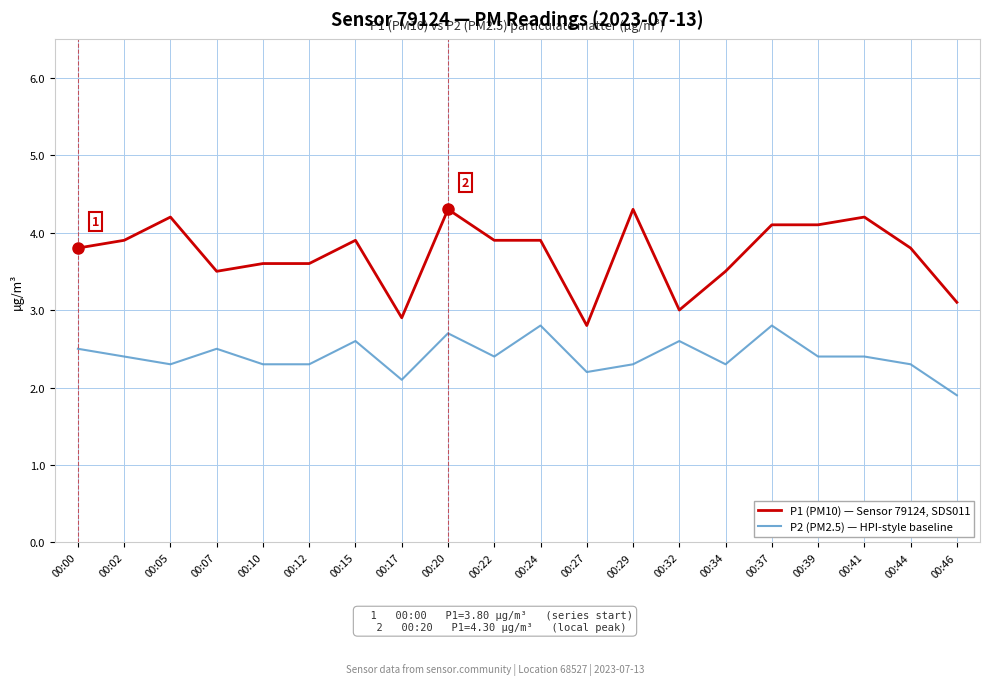

Reading left to right, transcribe all the data shown in this chart.

P1 (PM10) — Sensor 79124, SDS011: 00:00=3.8	00:02=3.9	00:05=4.2	00:07=3.5	00:10=3.6	00:12=3.6	00:15=3.9	00:17=2.9	00:20=4.3	00:22=3.9	00:24=3.9	00:27=2.8	00:29=4.3	00:32=3.0	00:34=3.5	00:37=4.1	00:39=4.1	00:41=4.2	00:44=3.8	00:46=3.1
P2 (PM2.5) — HPI-style baseline: 00:00=2.5	00:02=2.4	00:05=2.3	00:07=2.5	00:10=2.3	00:12=2.3	00:15=2.6	00:17=2.1	00:20=2.7	00:22=2.4	00:24=2.8	00:27=2.2	00:29=2.3	00:32=2.6	00:34=2.3	00:37=2.8	00:39=2.4	00:41=2.4	00:44=2.3	00:46=1.9